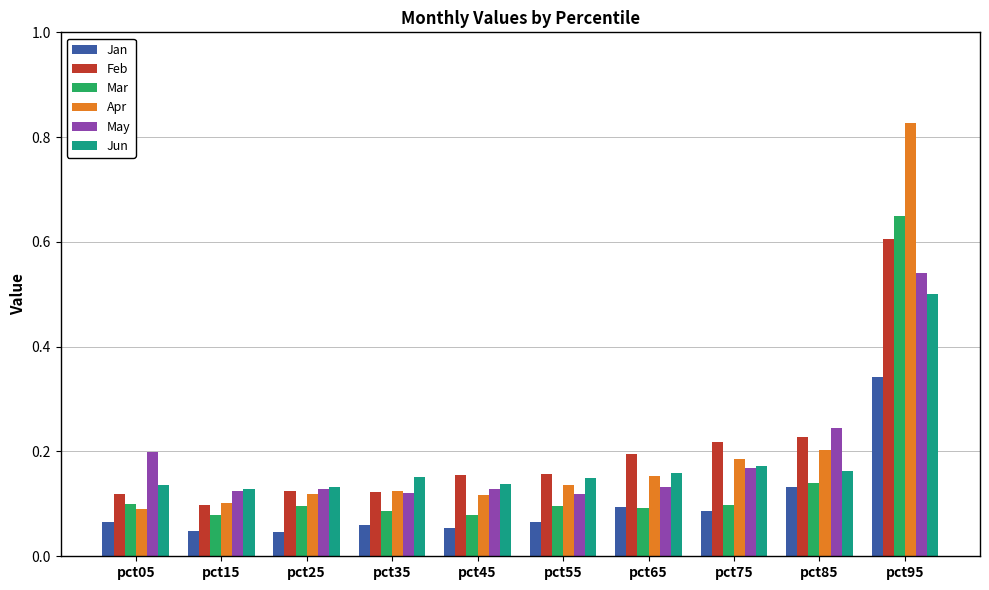

At how many categories does at least one series exceed 0?

10